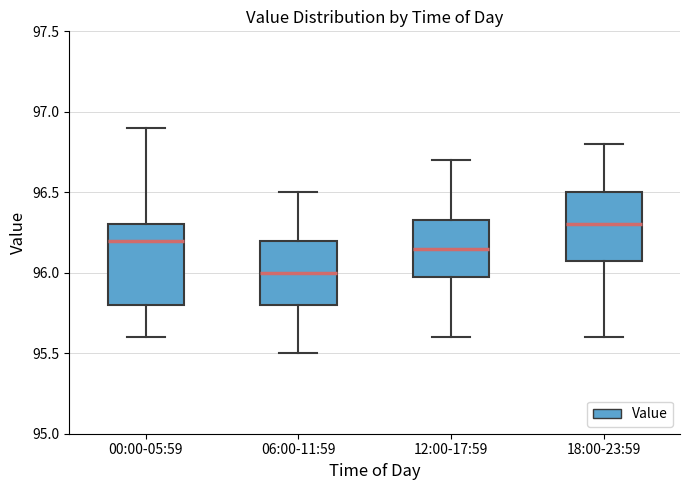

Which box has the lowest median line?

06:00-11:59